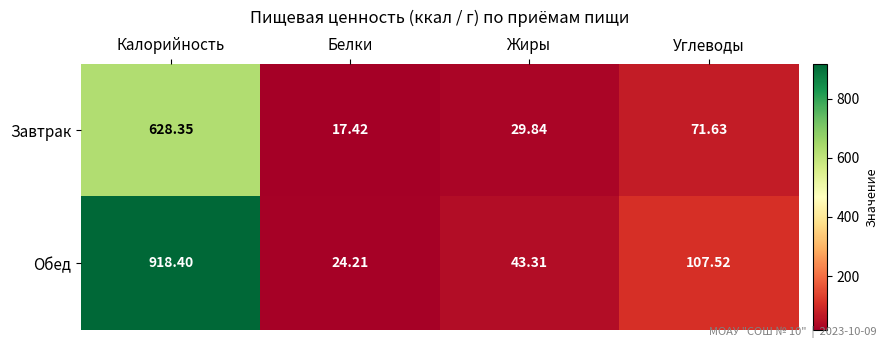

Which category has the lowest value in the Обед series?

Белки